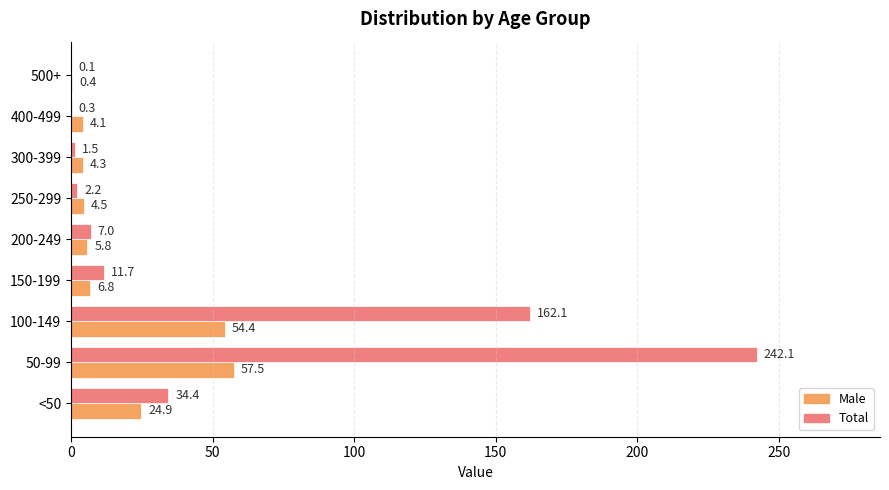

Is it true that Male equals 4.3 at 300-399?

True